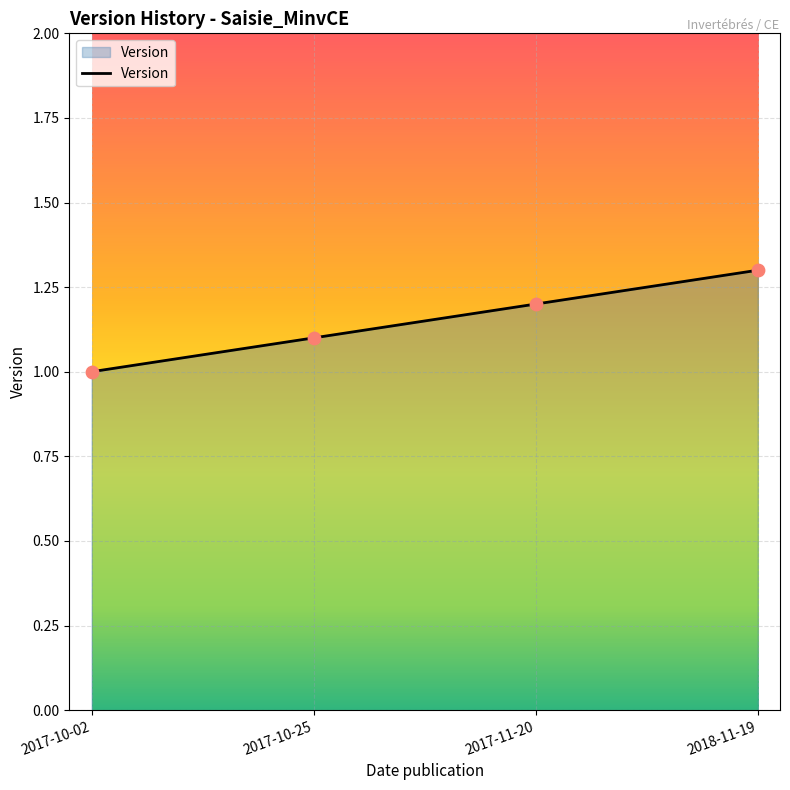

Between 2017-10-25 and 2017-11-20, which is larger?

2017-11-20